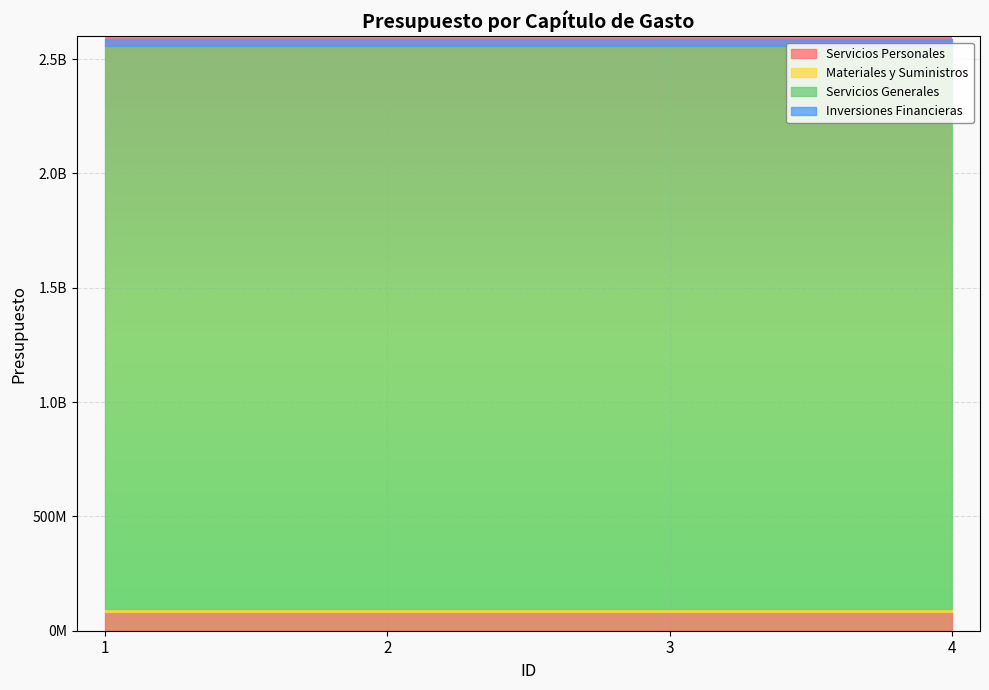

Between 3 and 4, which series saw the biggest shift?

Servicios Personales